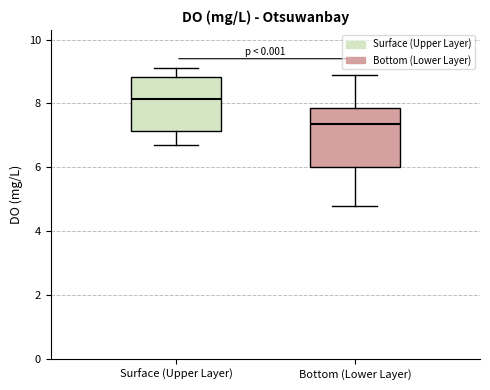

Where is the upper edge of the box for Surface (Upper Layer) on the y-axis? The values are not printed on the chart, so give them approximately, as read against the axis.

8.8